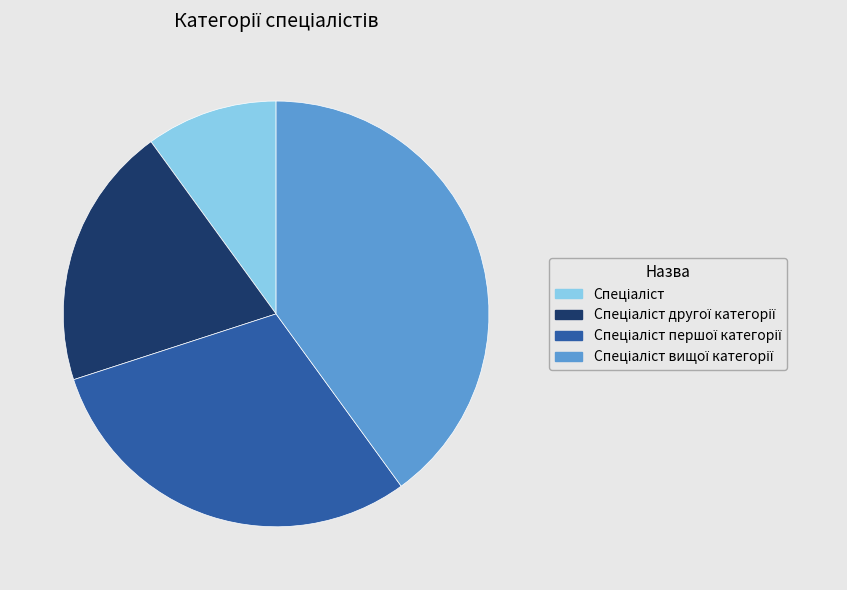

Does any single category account for the majority?

No